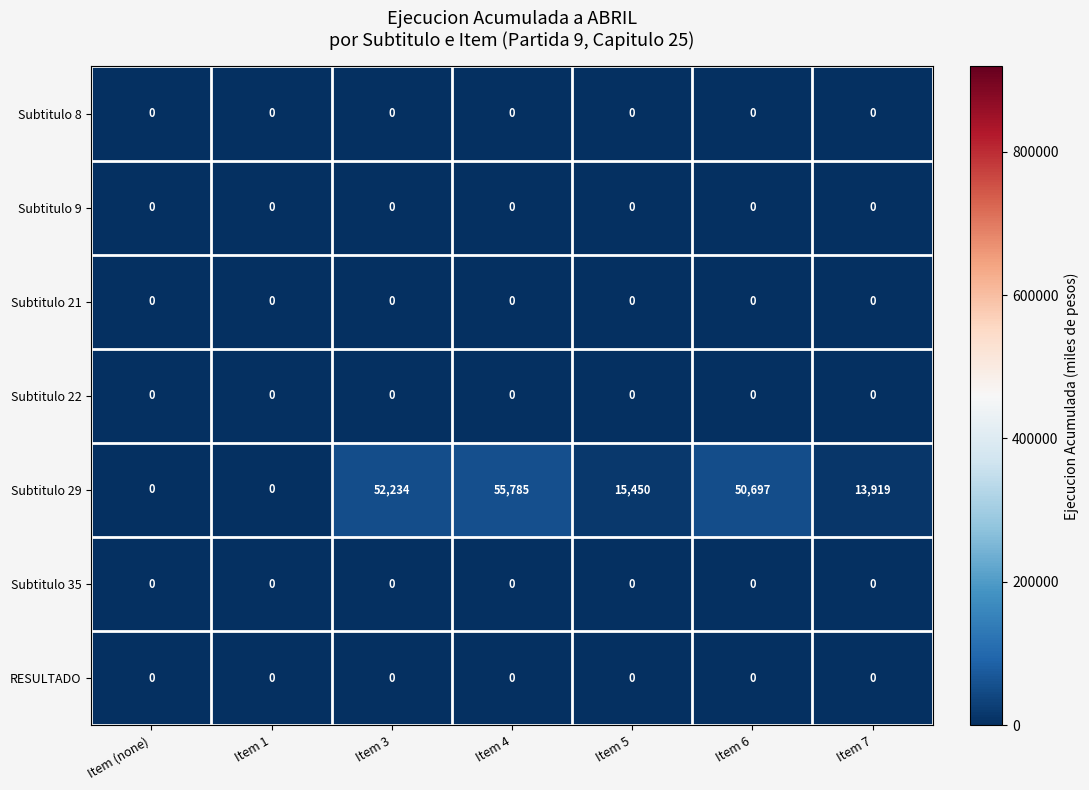

At which category does the chart reach its peak across all series?

Item 4